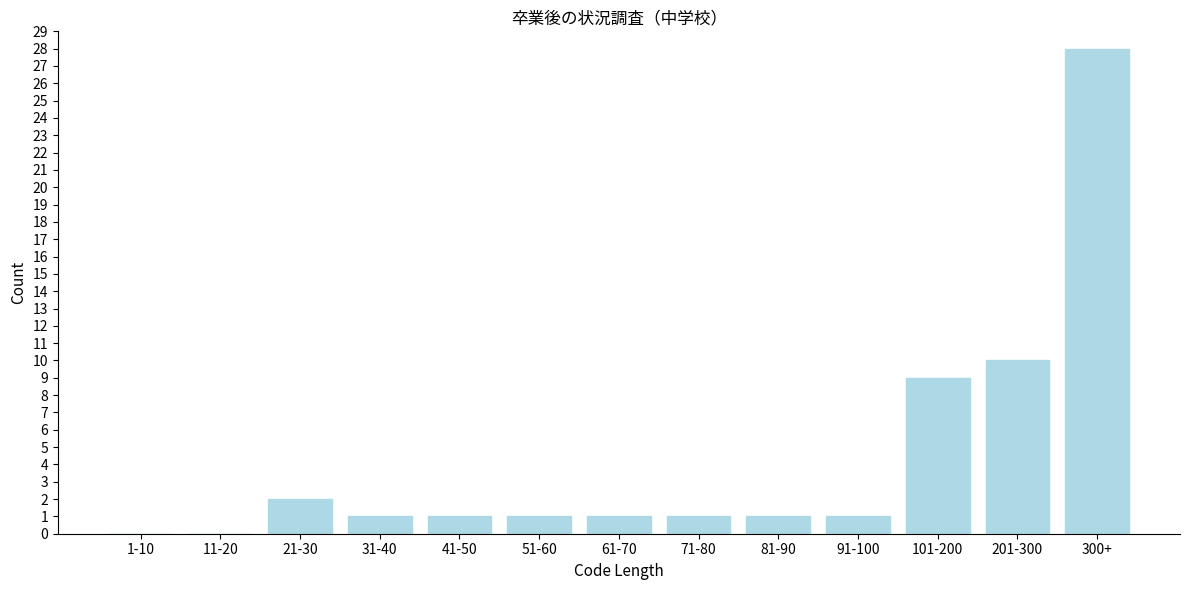

Reading left to right, extract all data points from this chart.

1-10=0	11-20=0	21-30=2	31-40=1	41-50=1	51-60=1	61-70=1	71-80=1	81-90=1	91-100=1	101-200=9	201-300=10	300+=28